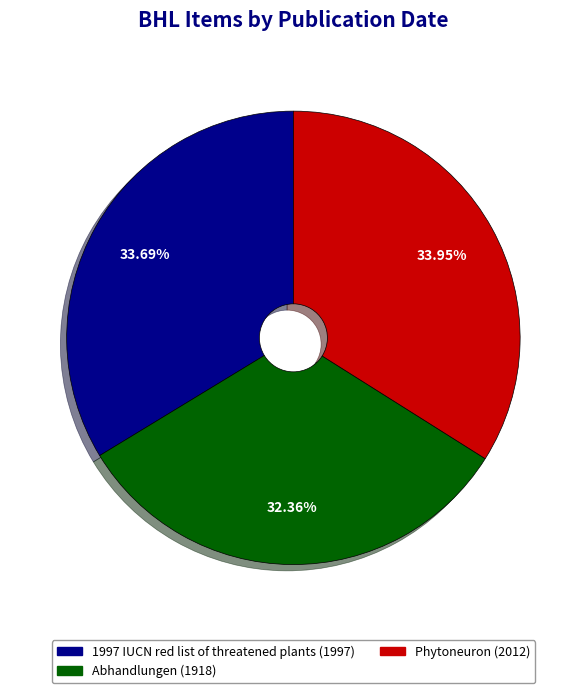

To the nearest percent, what percentage of the pie is Phytoneuron?

34%